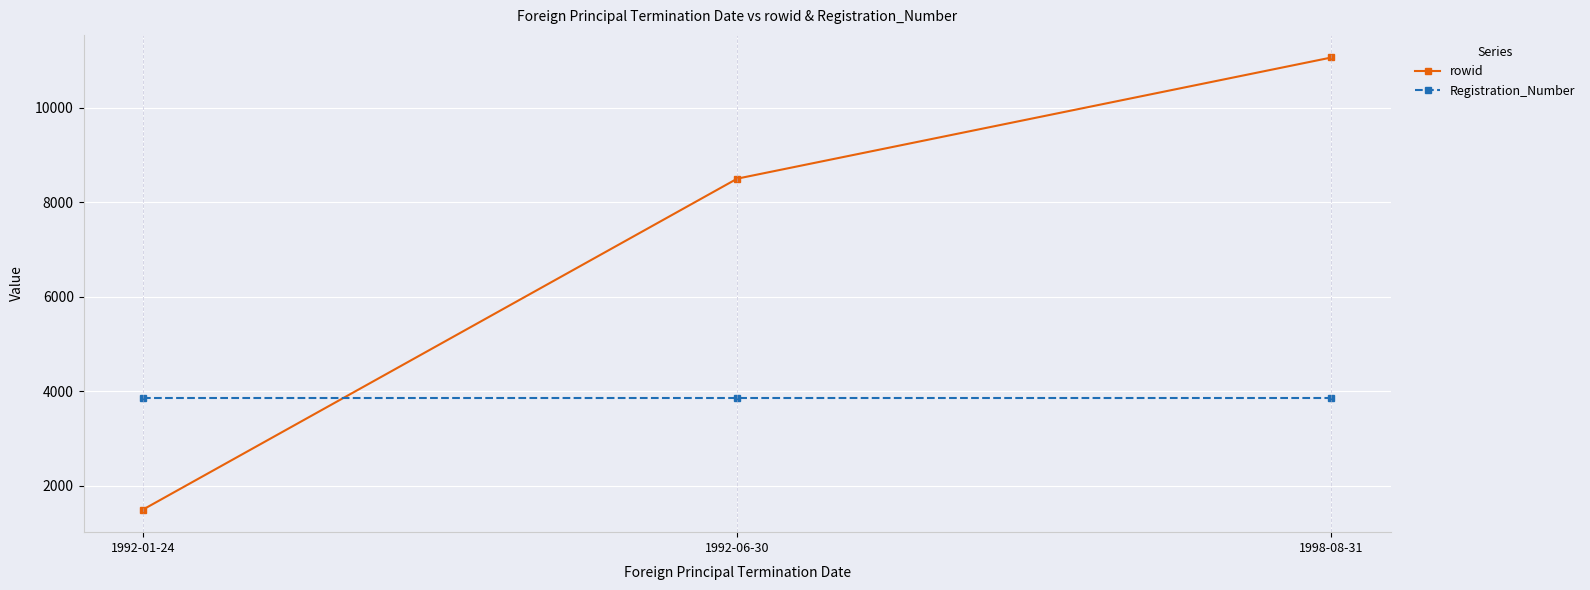

Rank the categories by rowid value from lowest to highest.

1992-01-24, 1992-06-30, 1998-08-31